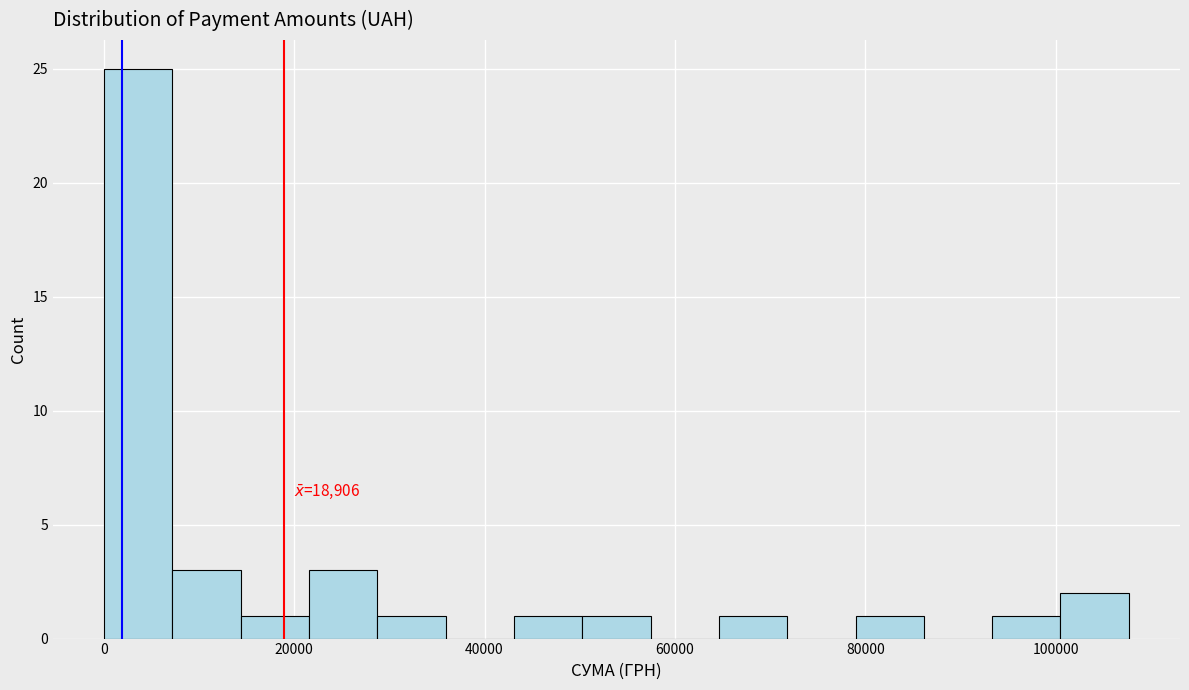

Around what value on the x-axis is the tallest bar? Give the approximate position of its centre, as read against the axis.

4000